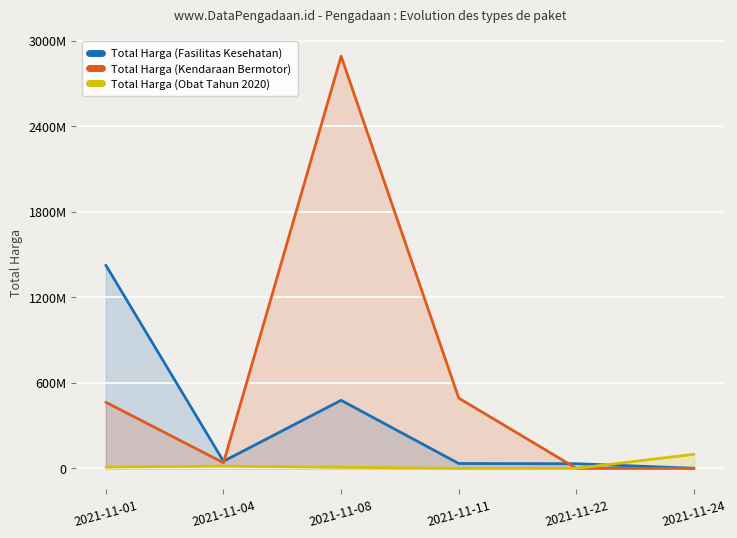

Between which two adjacent categories do Total Harga (Fasilitas Kesehatan) and Total Harga (Kendaraan Bermotor) first intersect?

2021-11-04 and 2021-11-08